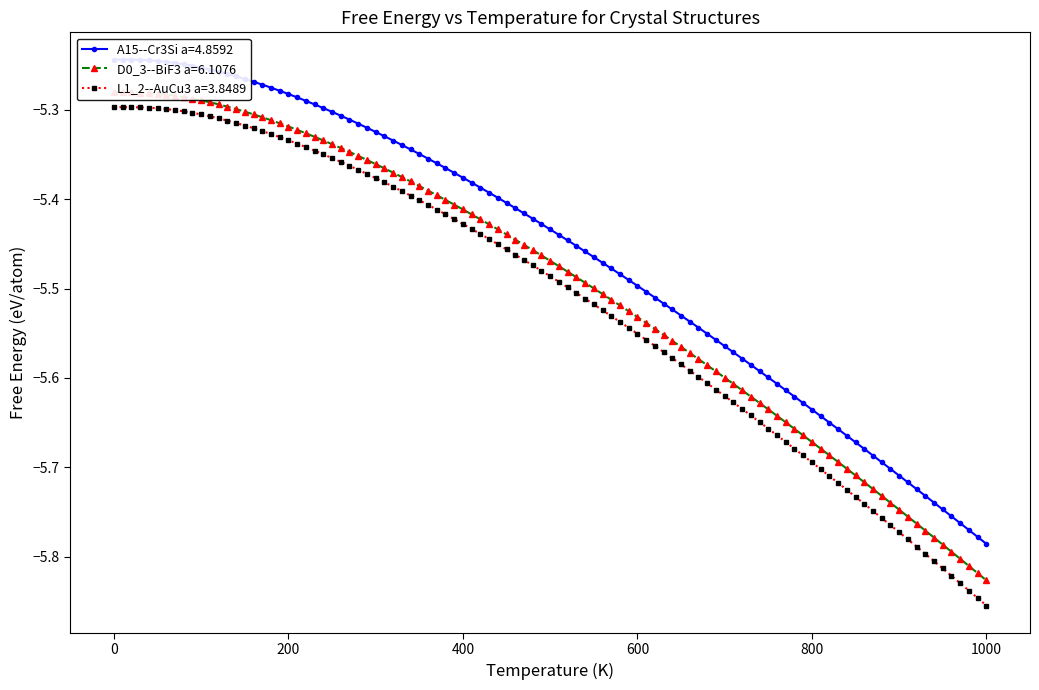

Rank the series by their average value, from lowest to highest.

L1_2--AuCu3 a=3.8489, D0_3--BiF3 a=6.1076, A15--Cr3Si a=4.8592